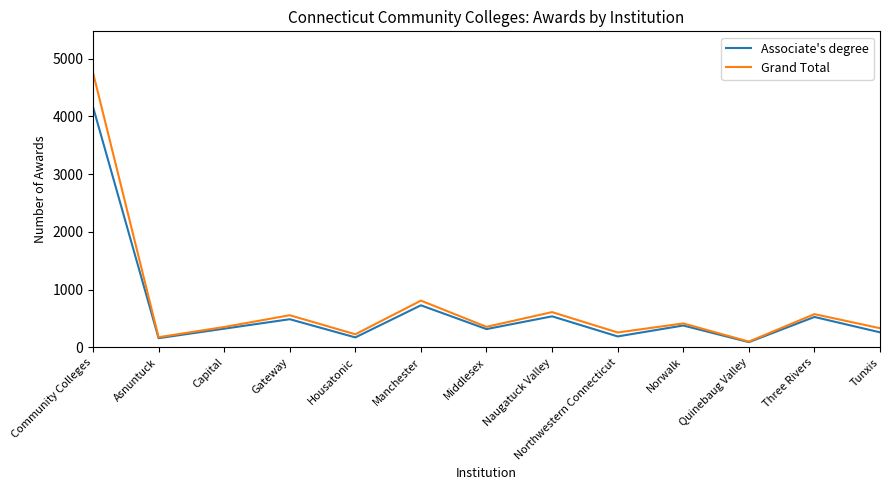

What is the difference between the second highest and minimum values in the Grand Total series?

710